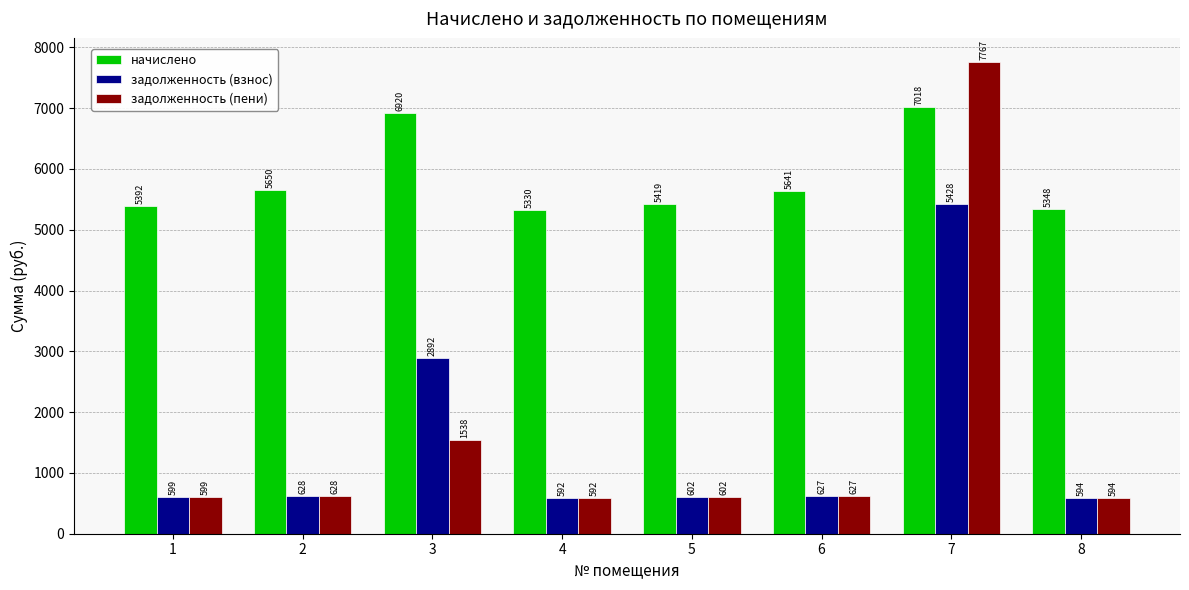

Is it true that начислено equals 1911.0 at 8?

False